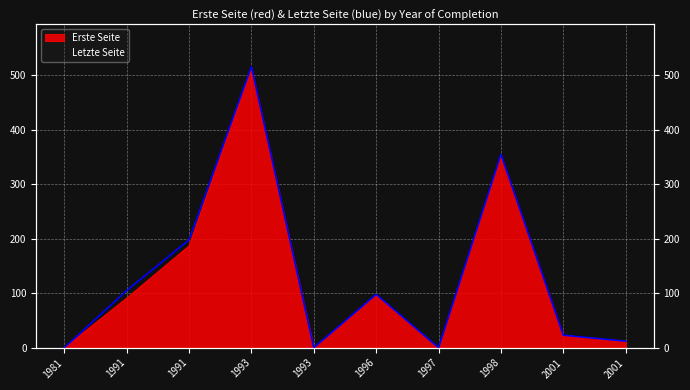

What is the approximate value of Erste Seite at 1998?

353